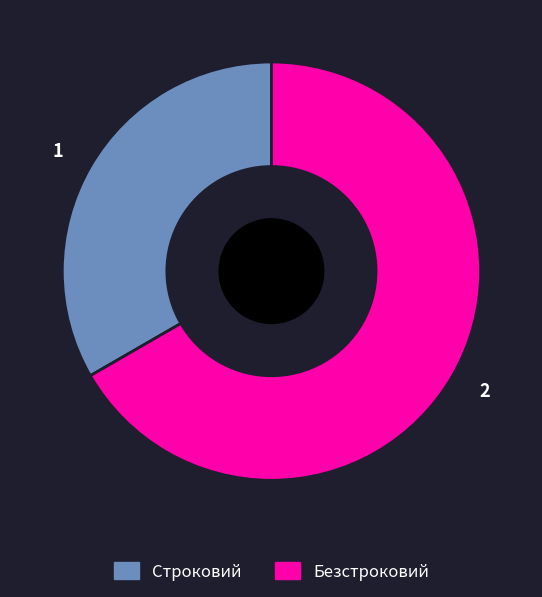

Does 2 represent more than half of the total?

Yes